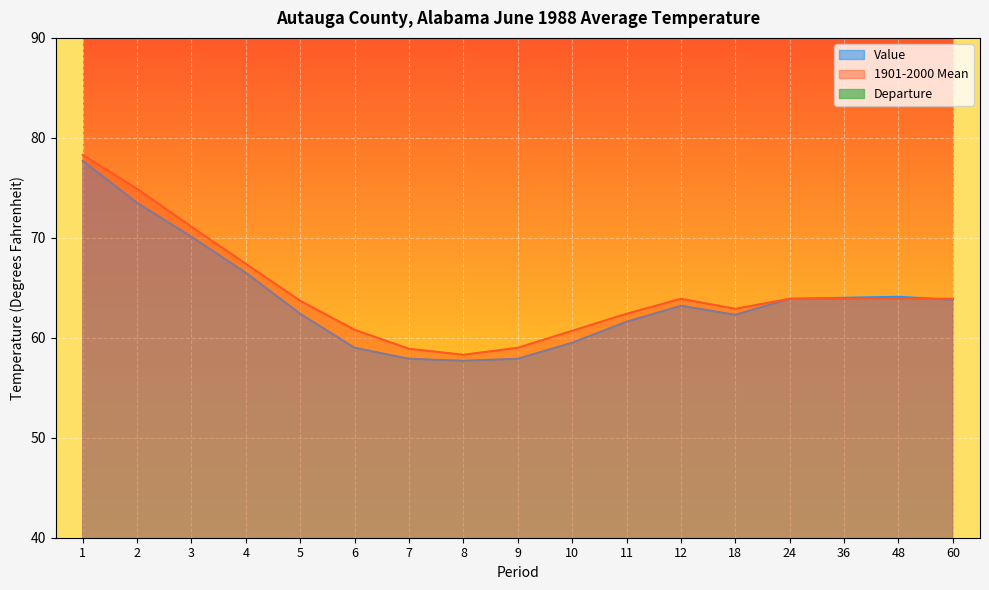

List the labels in order of Departure value, smallest first.

6, 2, 5, 10, 9, 3, 7, 4, 11, 12, 1, 8, 18, 60, 24, 36, 48